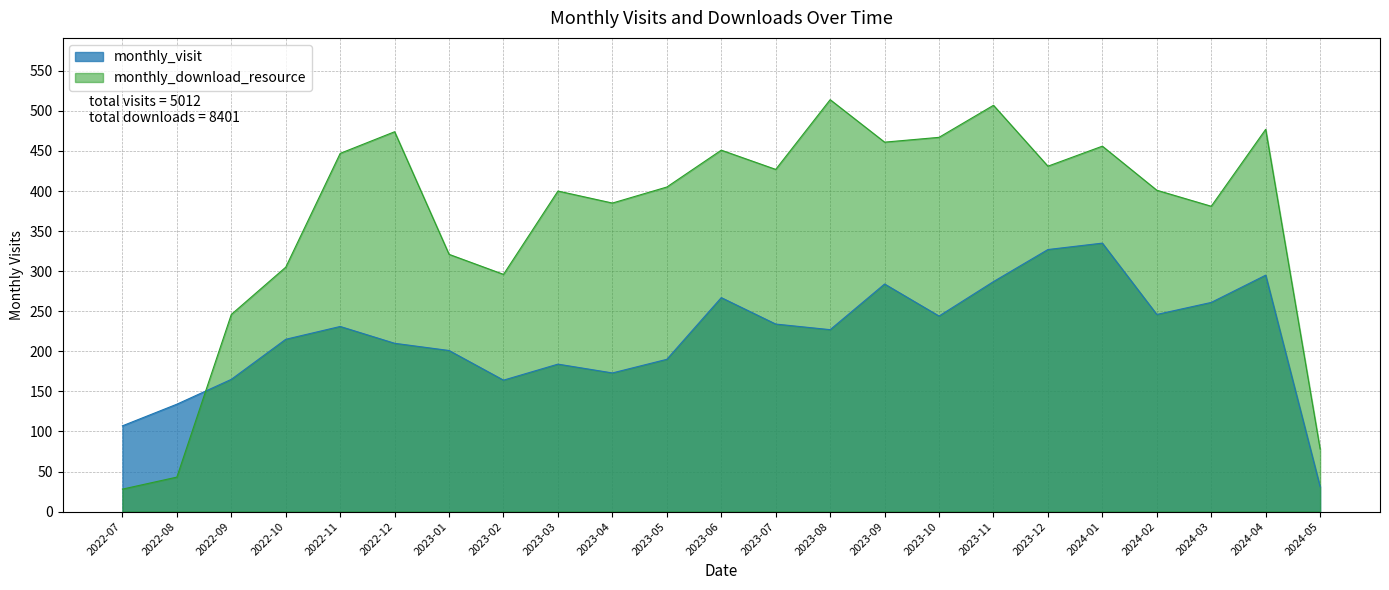

How many values in the monthly_download_resource series exceed 405?

11